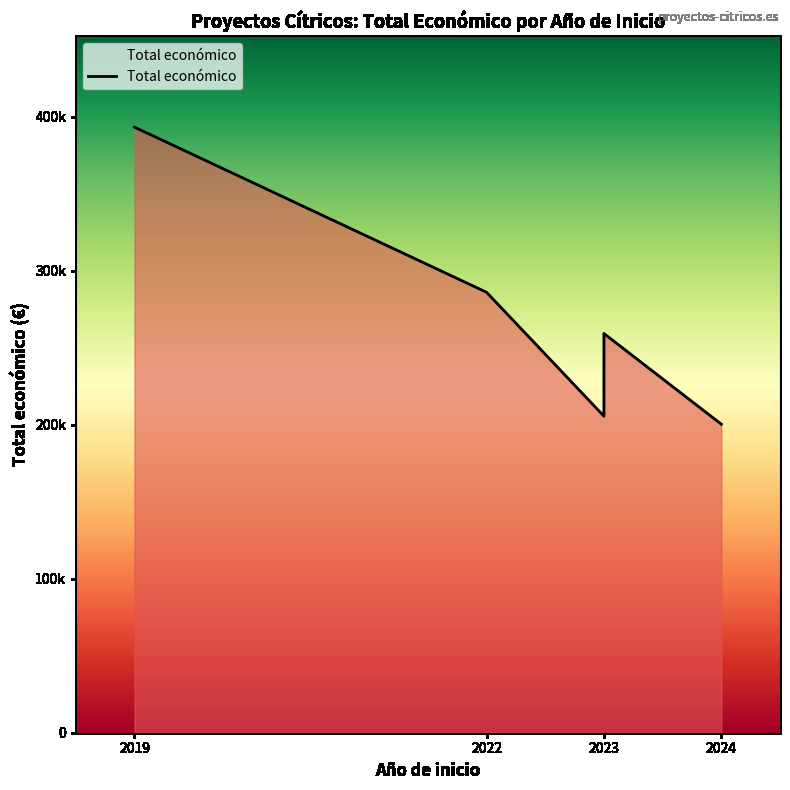

Where is the first local minimum?

2023